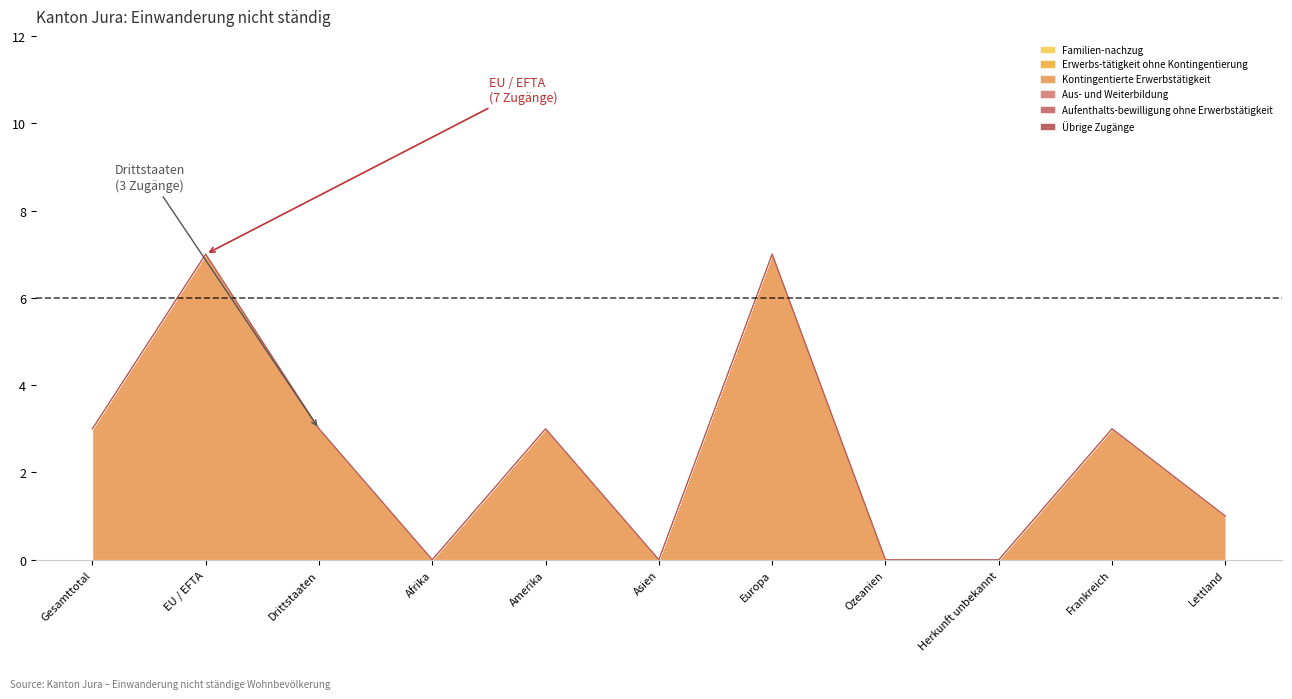

Reading right to left, transcribe all the data shown in this chart.

Familien-nachzug: 0	0	0	0	0	0	0	0	0	0	0
Erwerbs-tätigkeit ohne Kontingentierung: 0	0	0	0	0	0	0	0	0	0	0
Kontingentierte Erwerbstätigkeit: 1	3	0	0	7	0	3	0	3	7	3
Aus- und Weiterbildung: 0	0	0	0	0	0	0	0	0	0	0
Aufenthalts-bewilligung ohne Erwerbstätigkeit: 0	0	0	0	0	0	0	0	0	0	0
Übrige Zugänge: 0	0	0	0	0	0	0	0	0	0	0